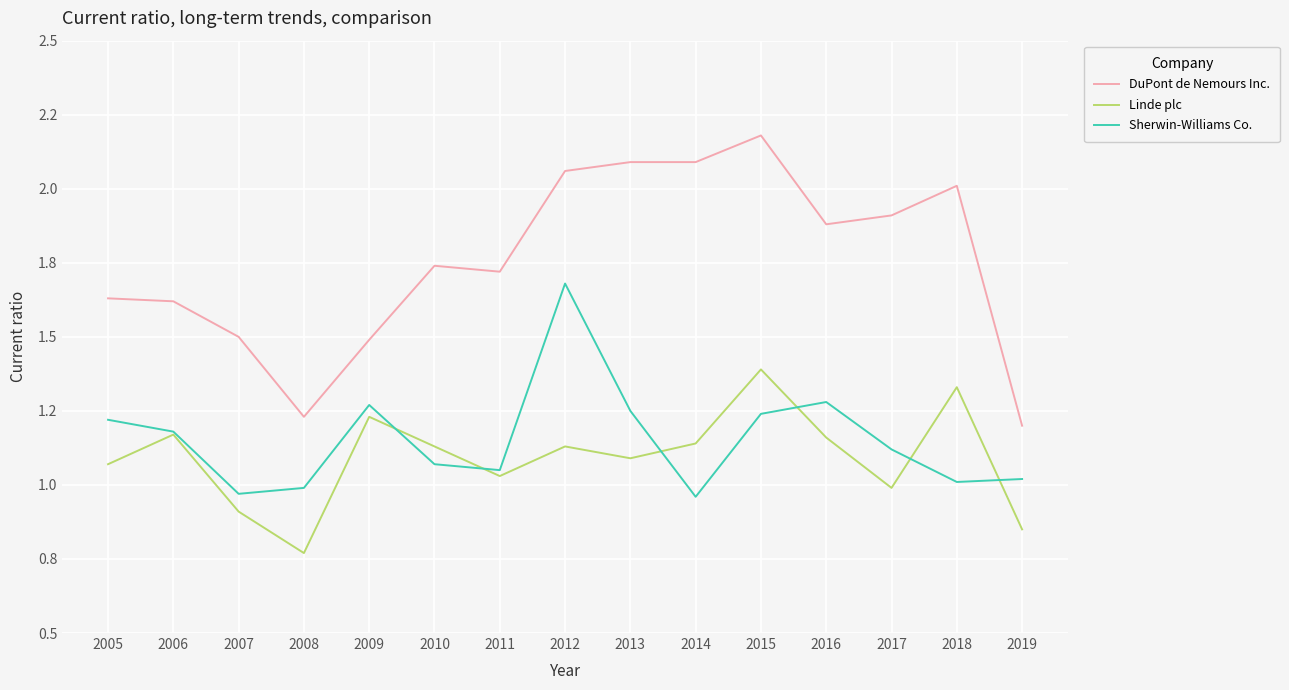

Rank the categories by Linde plc value from lowest to highest.

2008, 2019, 2007, 2017, 2011, 2005, 2013, 2010, 2012, 2014, 2016, 2006, 2009, 2018, 2015